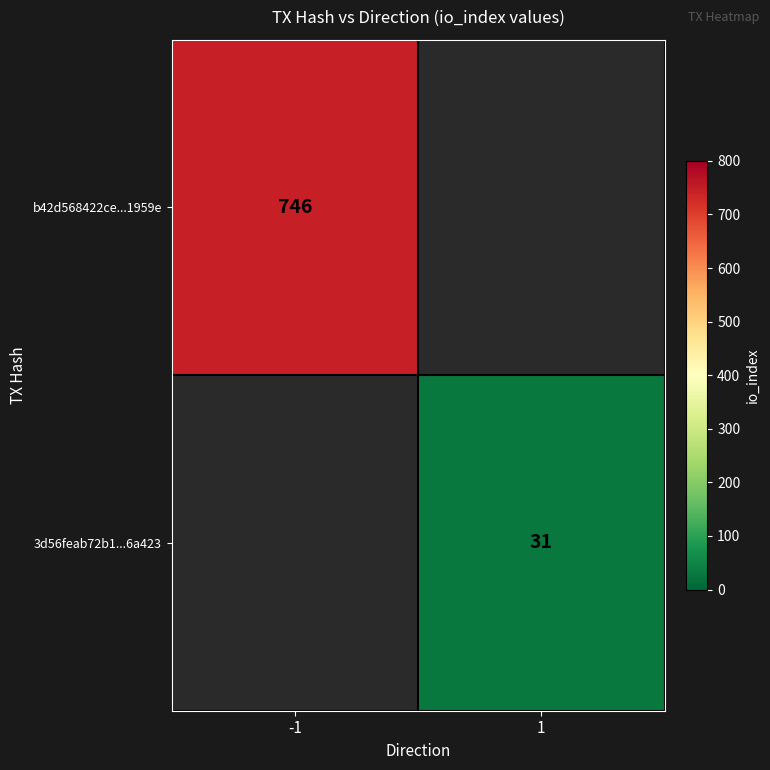

The b42d568422ce...1959e series shows 746 at -1. True or false?

True